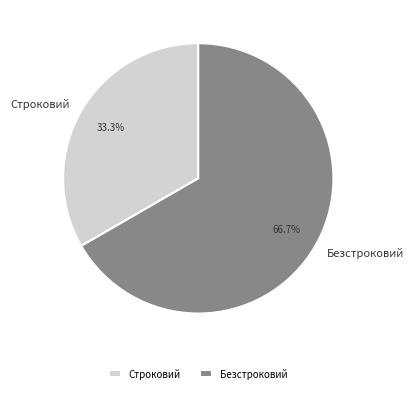

Do Строковий and Безстроковий together represent more than half of the pie?

Yes